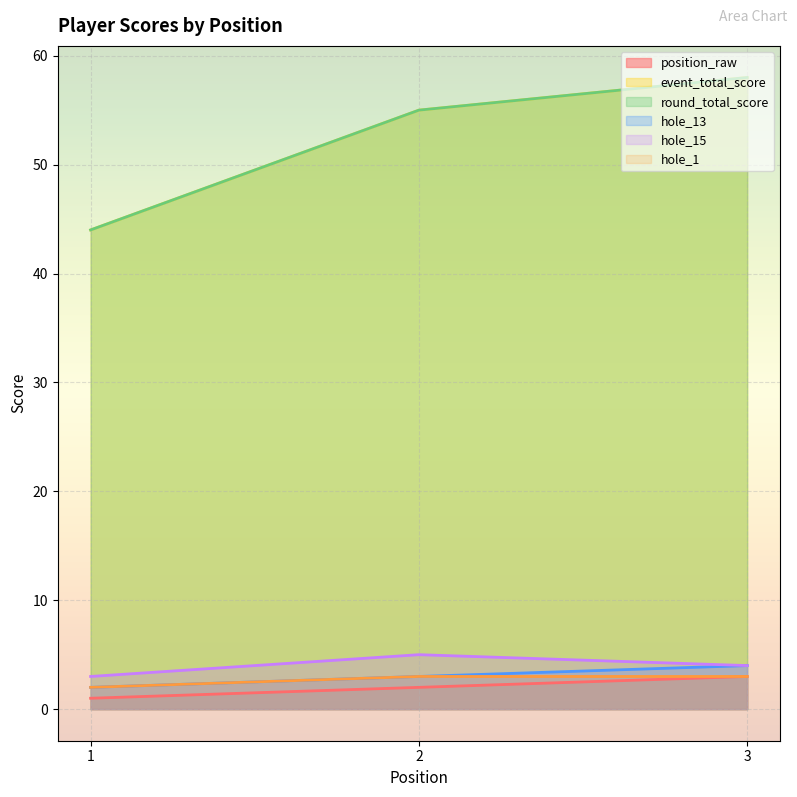

What is the difference between the highest and lowest values at 2?

53